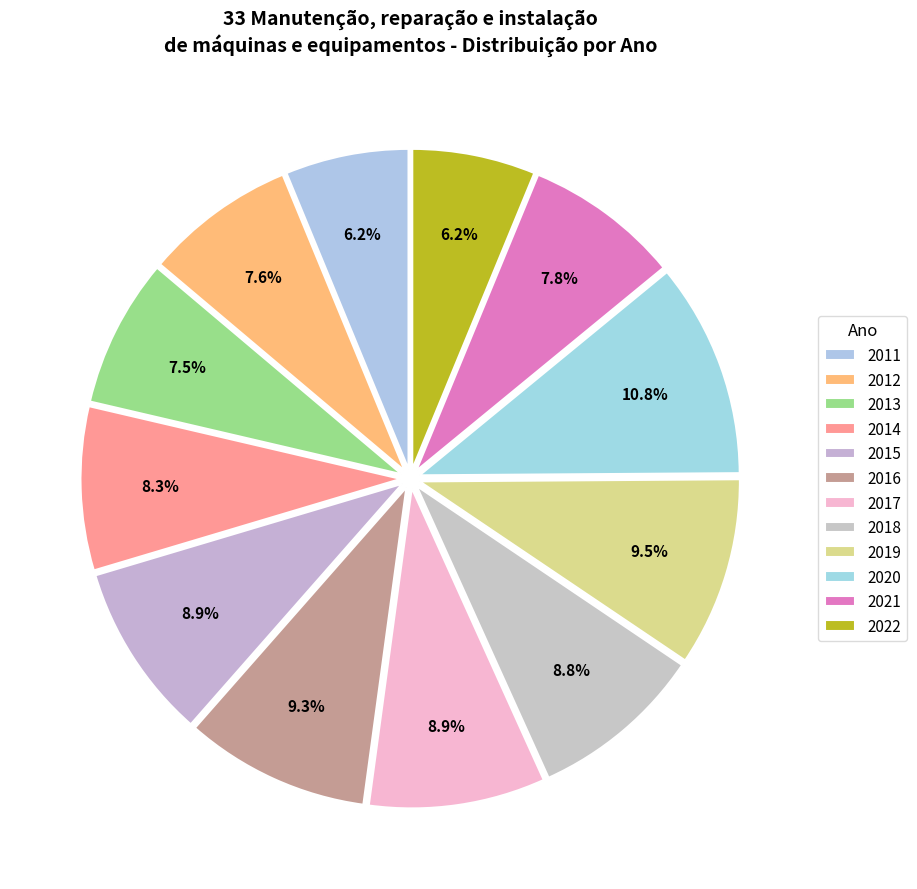

How many slices are in this pie chart?

12